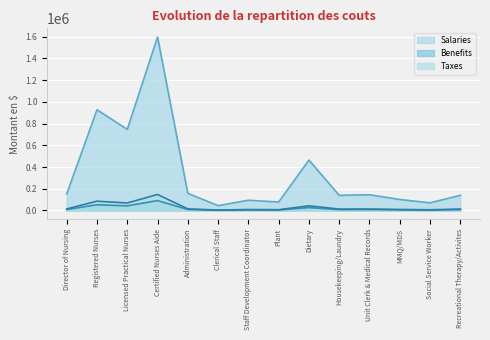

What is the maximum value for Benefits?

91096